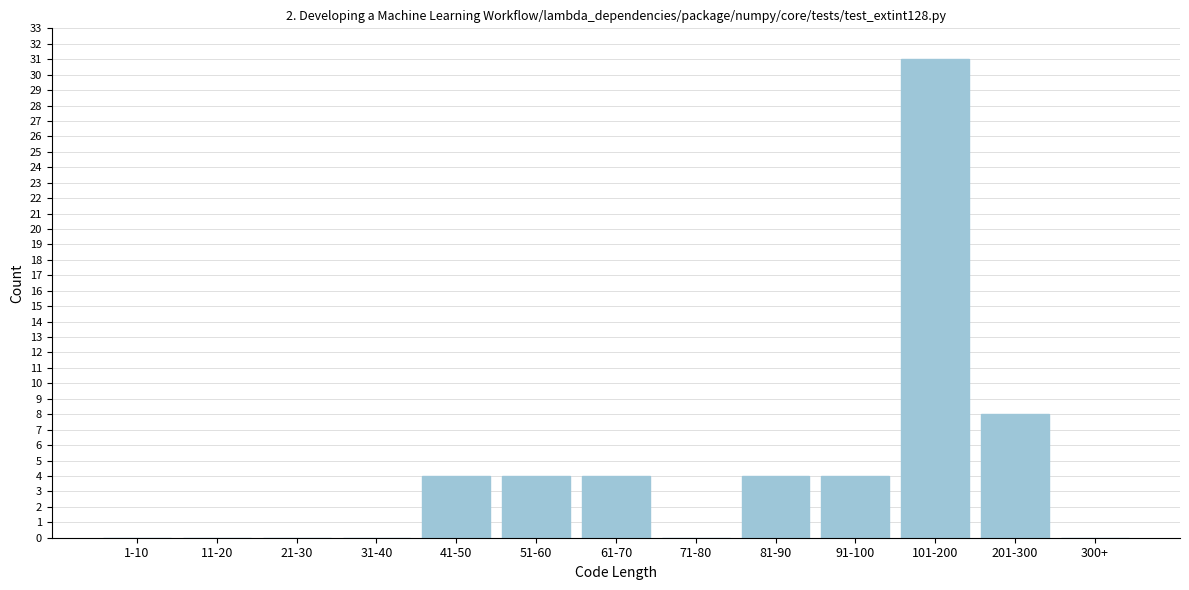

Reading right to left, transcribe all the data shown in this chart.

300+=0	201-300=8	101-200=31	91-100=4	81-90=4	71-80=0	61-70=4	51-60=4	41-50=4	31-40=0	21-30=0	11-20=0	1-10=0